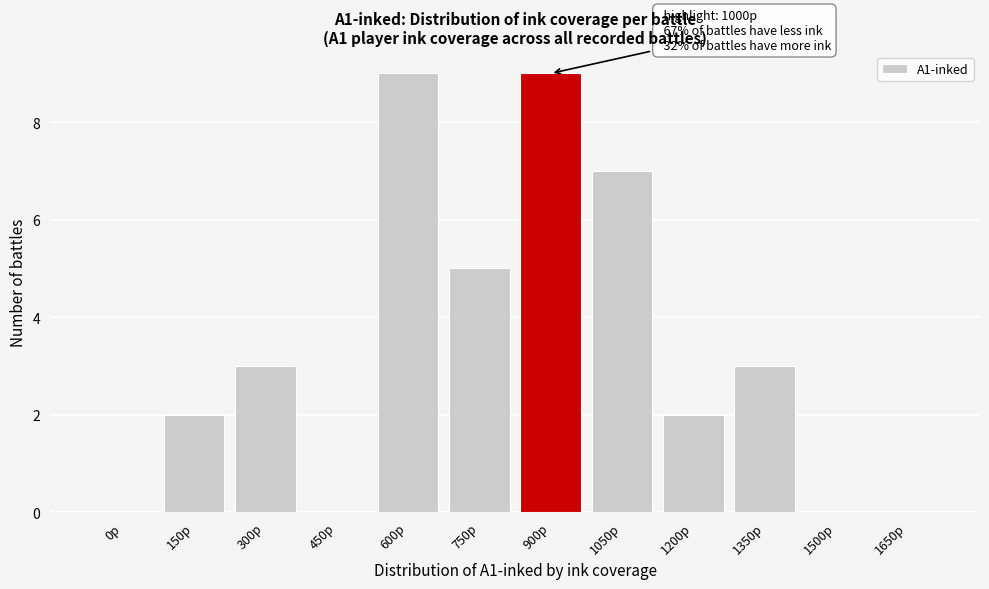

Reading right to left, extract all data points from this chart.

1650p=0	1500p=0	1350p=3	1200p=2	1050p=7	900p=9	750p=5	600p=9	450p=0	300p=3	150p=2	0p=0